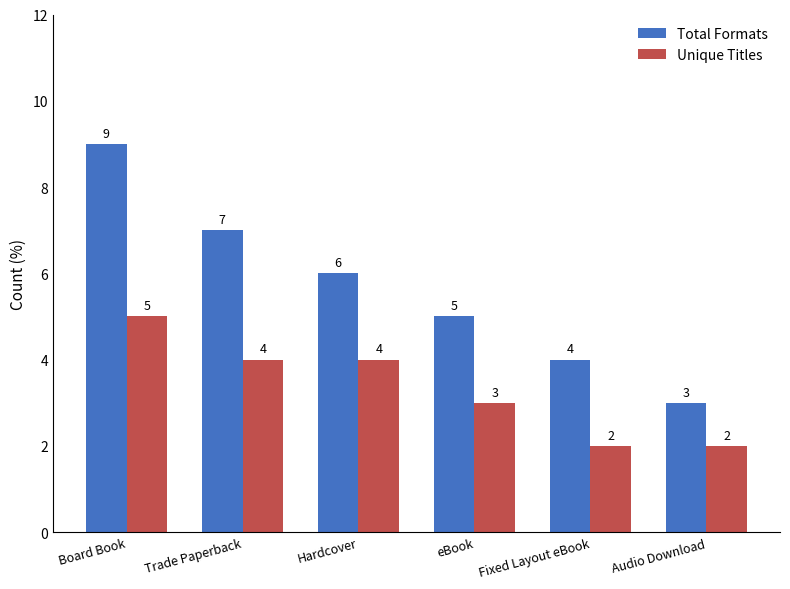

Which series has the largest total across all categories?

Total Formats